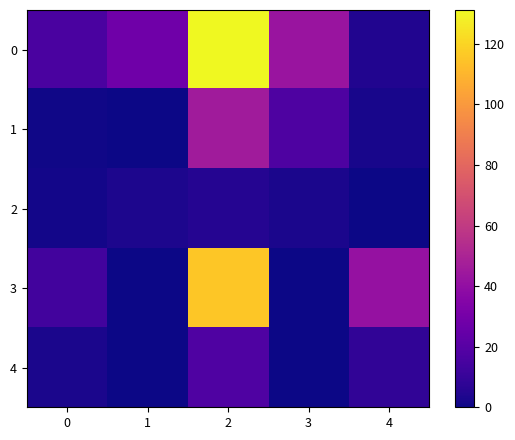

Reading left to right, what are all the values shown in this chart?

0: 0=16.1	1=28.0	2=131.2	3=42.7	4=4.2
1: 0=0.5	1=0.3	2=46.1	3=17.1	4=2.4
2: 0=1.3	1=3.2	2=5.5	3=2.6	4=0.2
3: 0=13.5	1=0.0	2=115.4	3=0.0	4=41.2
4: 0=2.8	1=0.0	2=17.4	3=0.5	4=8.3